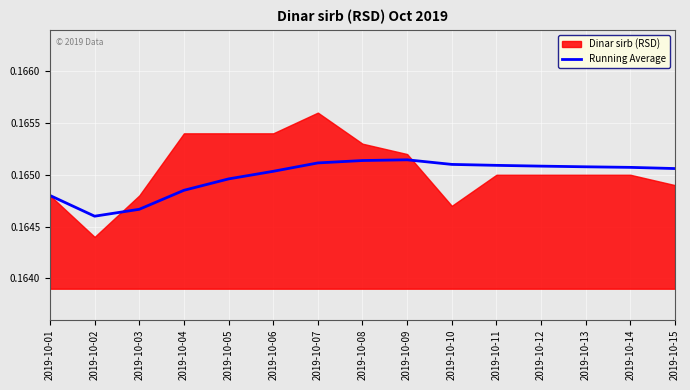

True or false: the data has more than 1 interior local peaks.

False